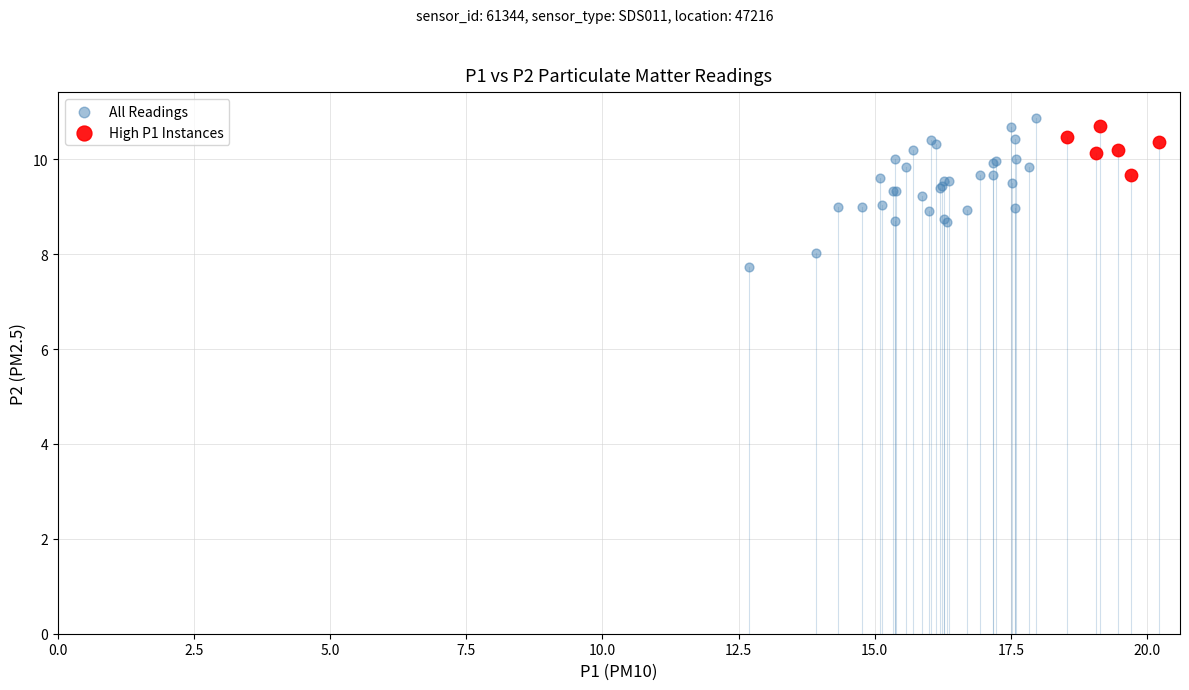

Which series reaches the minimum Y coordinate?

All Readings